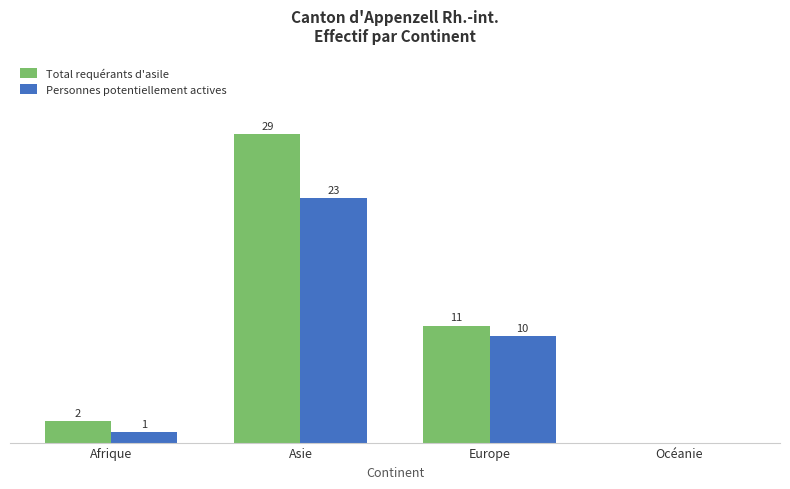

Is the value of Personnes potentiellement actives at Asie greater than the value of Total requérants d'asile at Europe?

Yes